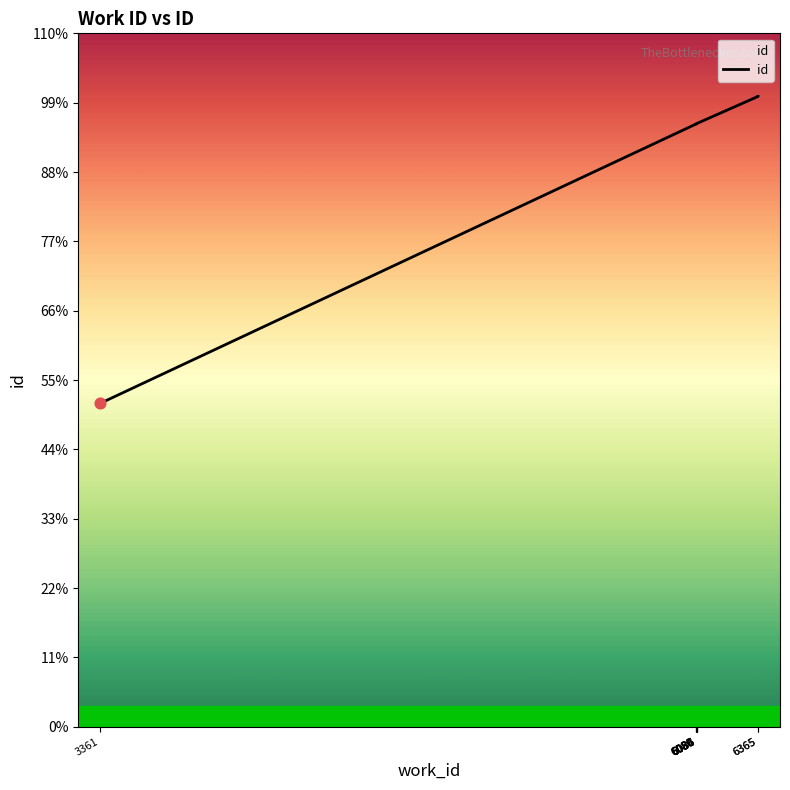

Which has a higher value, 6080 or 6365?

6365